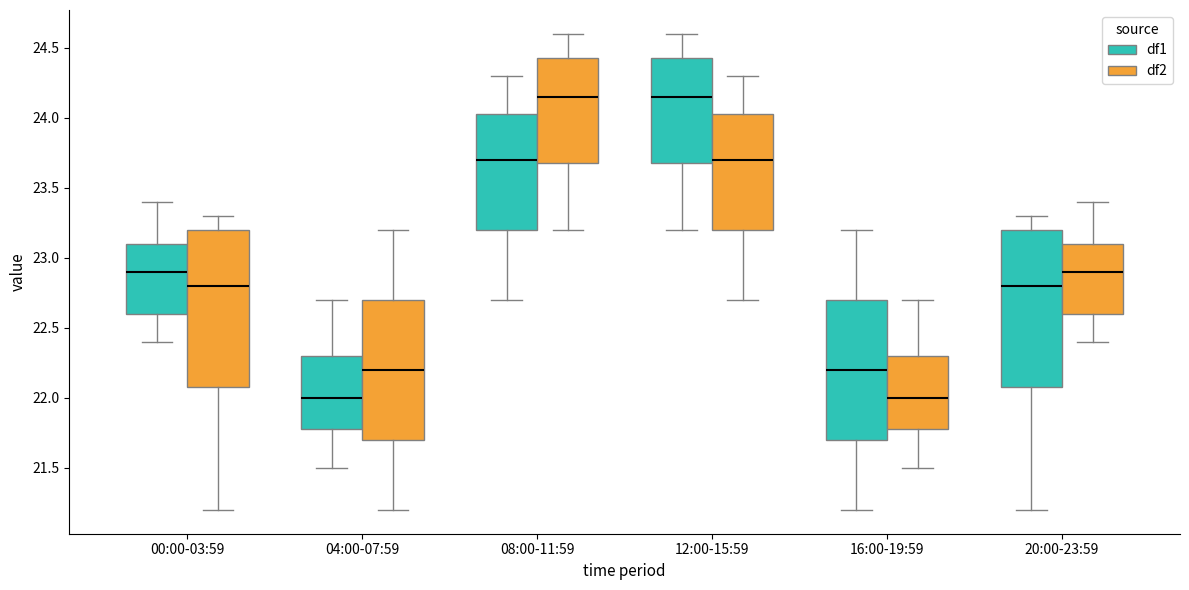

Where does the upper whisker of the box for 12:00-15:59 (df2) end on the y-axis? The values are not printed on the chart, so give them approximately, as read against the axis.

24.30